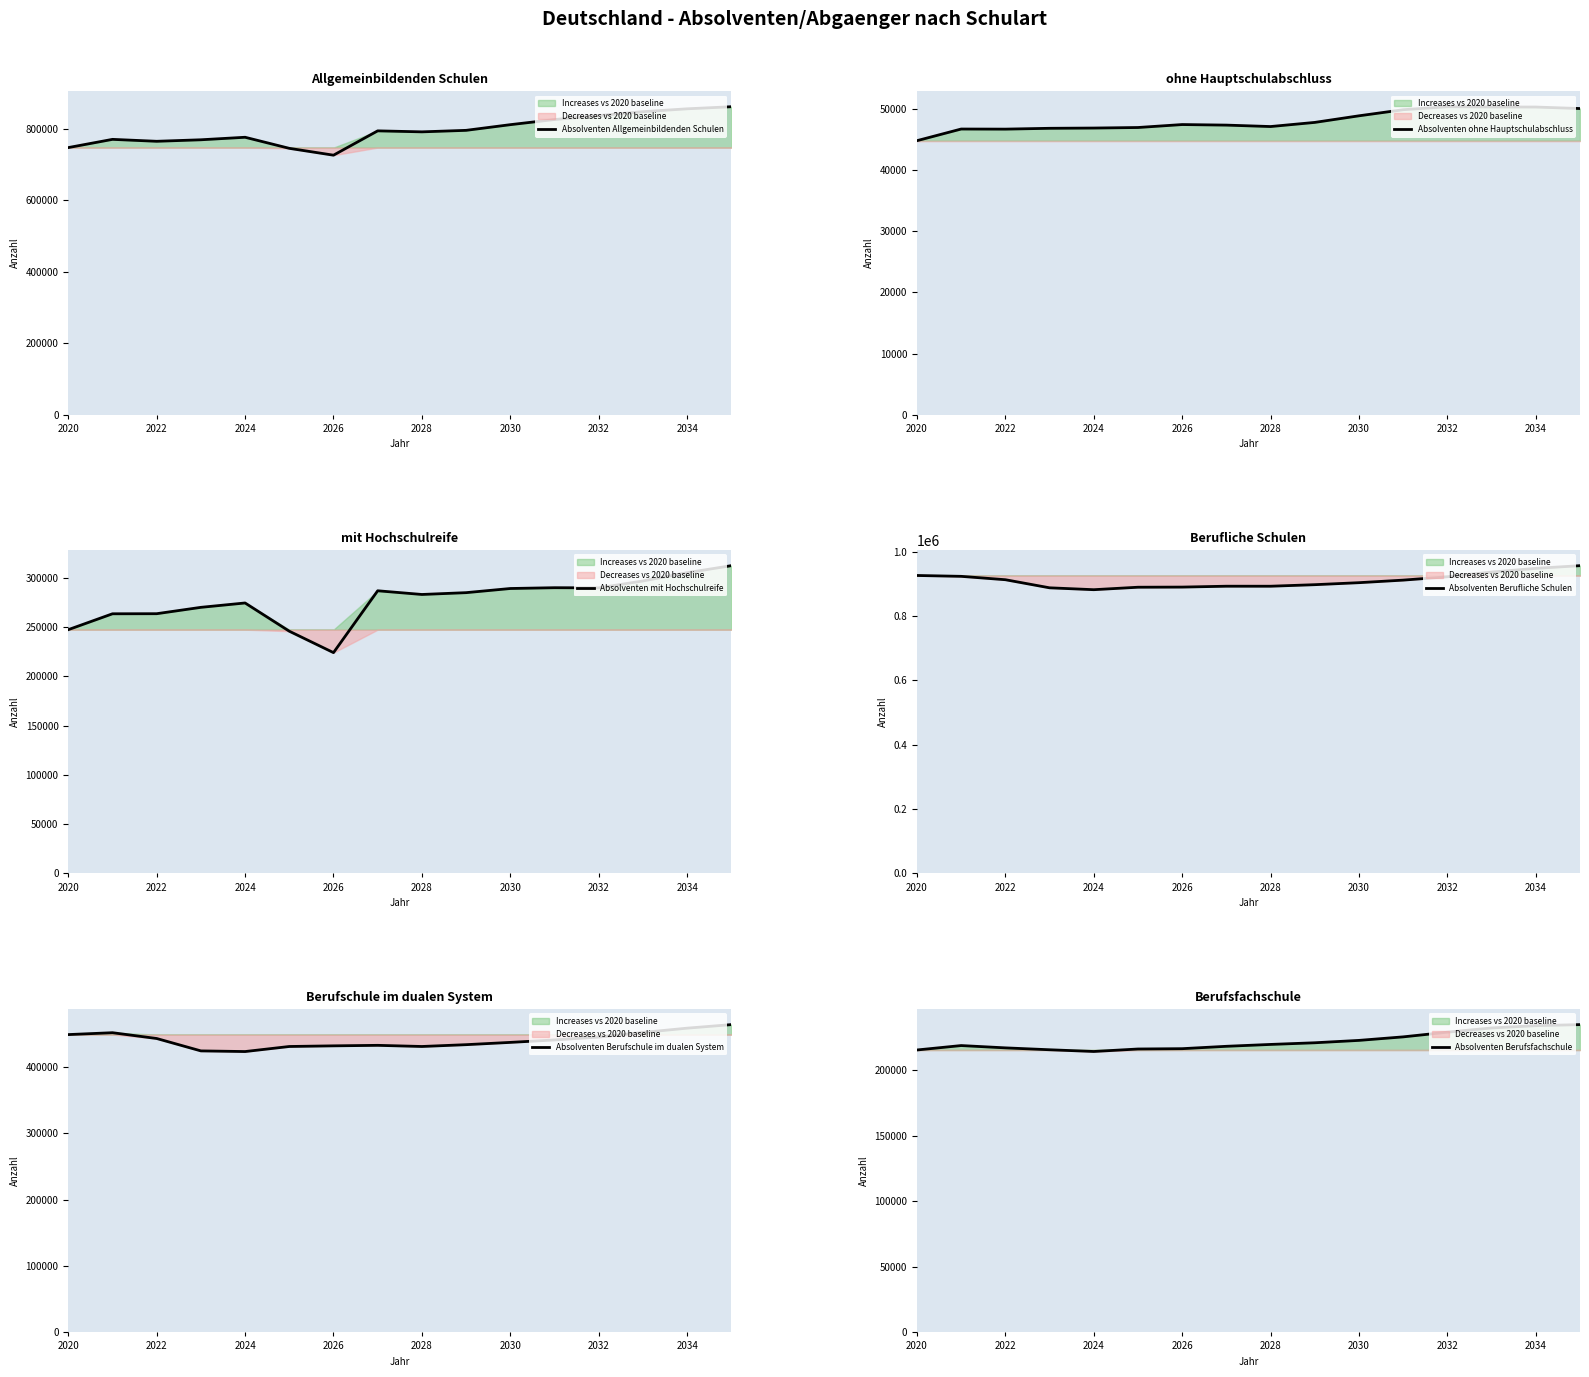

At how many categories does at least one series exceed 893200?

10